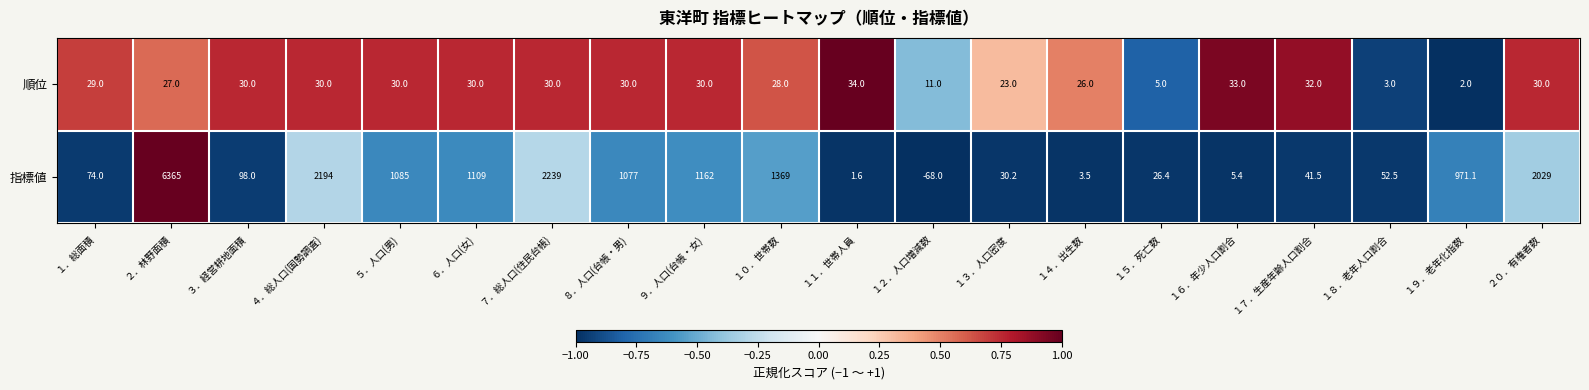

What is the spread (max minus min) of values at ８．人口(台帳・男)?

1047.0